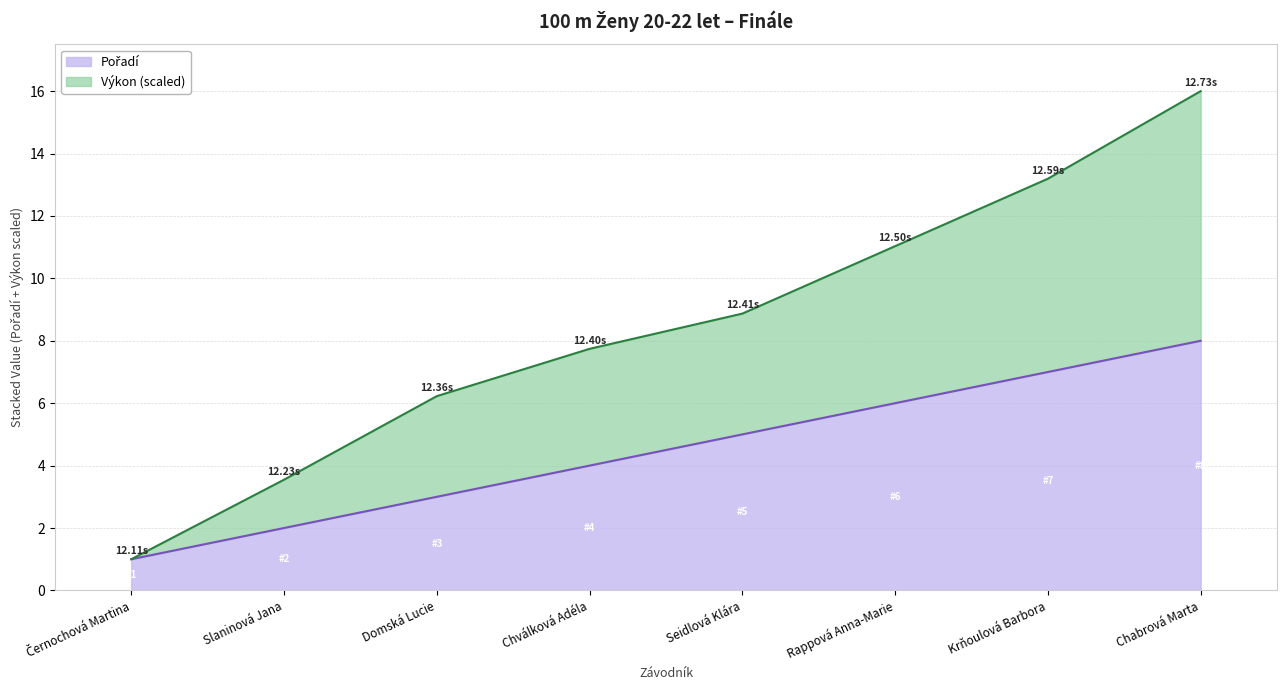

True or false: Pořadí and Výkon intersect in this chart.

False